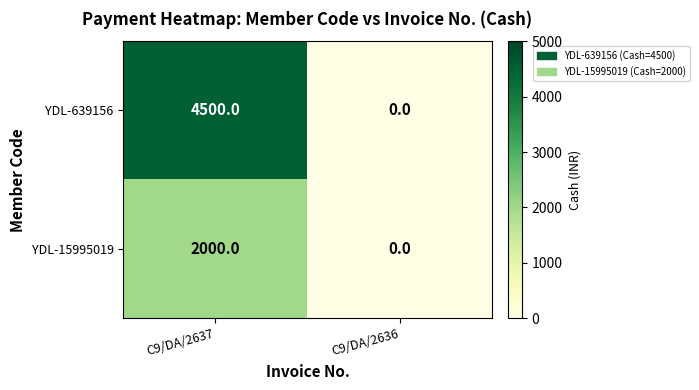

Reading left to right, transcribe all the data shown in this chart.

YDL-639156: 4500	0
YDL-15995019: 2000	0